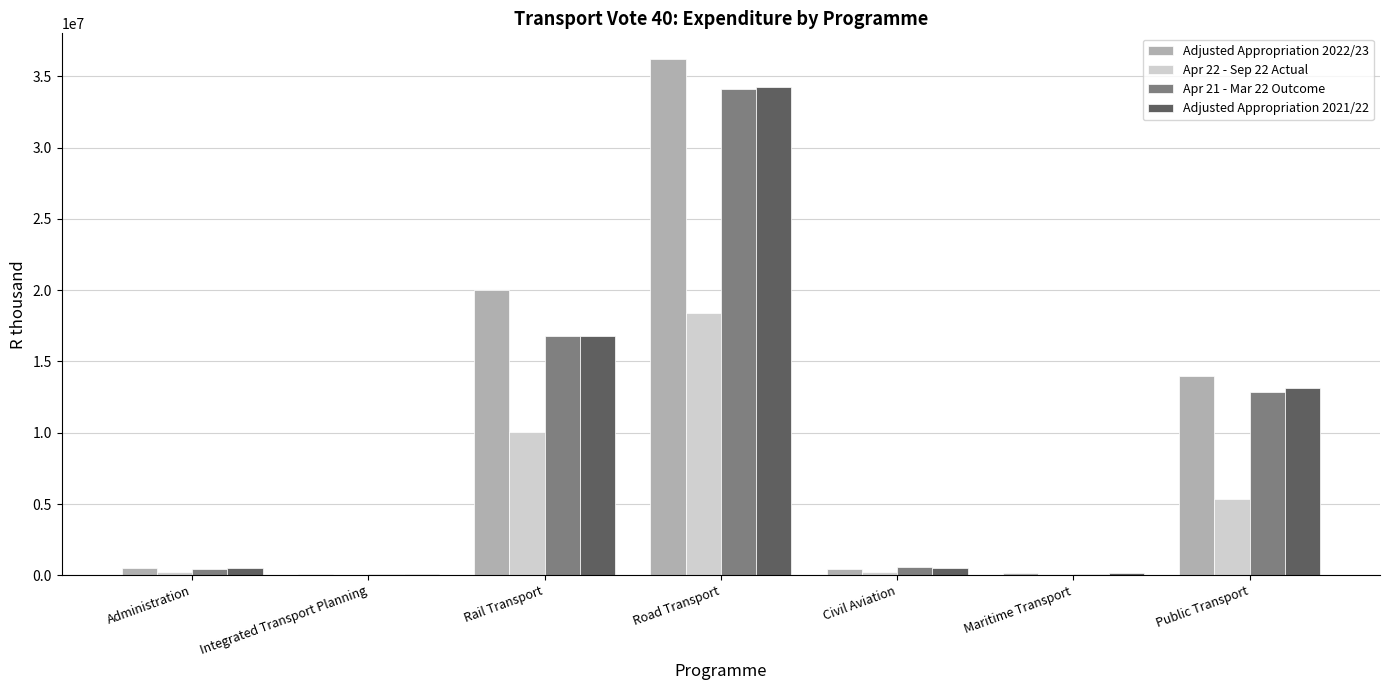

Is the value of Apr 22 - Sep 22 Actual at Maritime Transport greater than the value of Adjusted Appropriation 2021/22 at Public Transport?

No